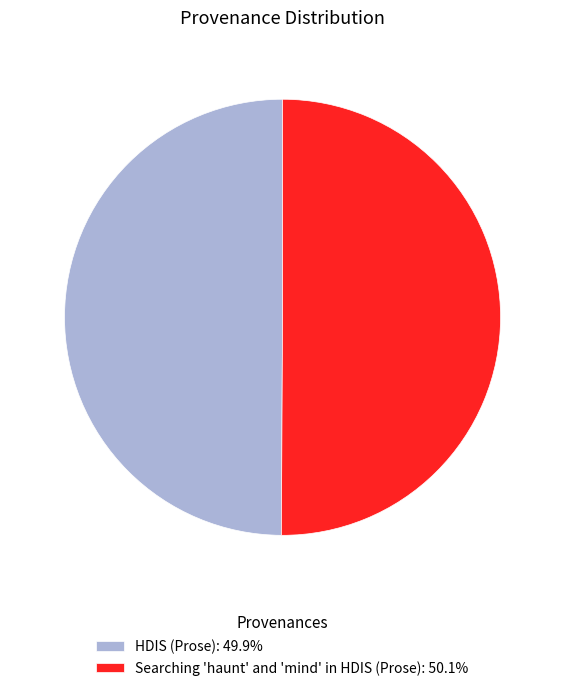

How many segments does this pie chart have?

2